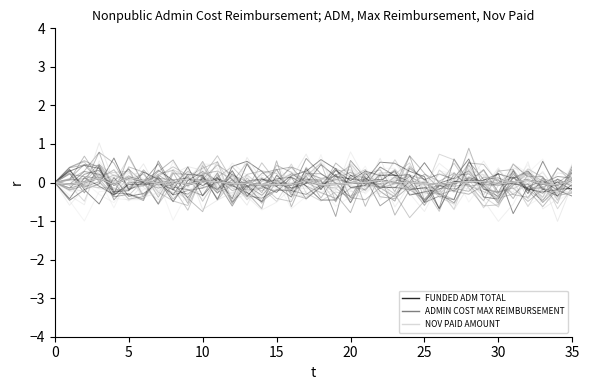

True or false: NOV PAID AMOUNT has a value of 0.0 at 22.

False